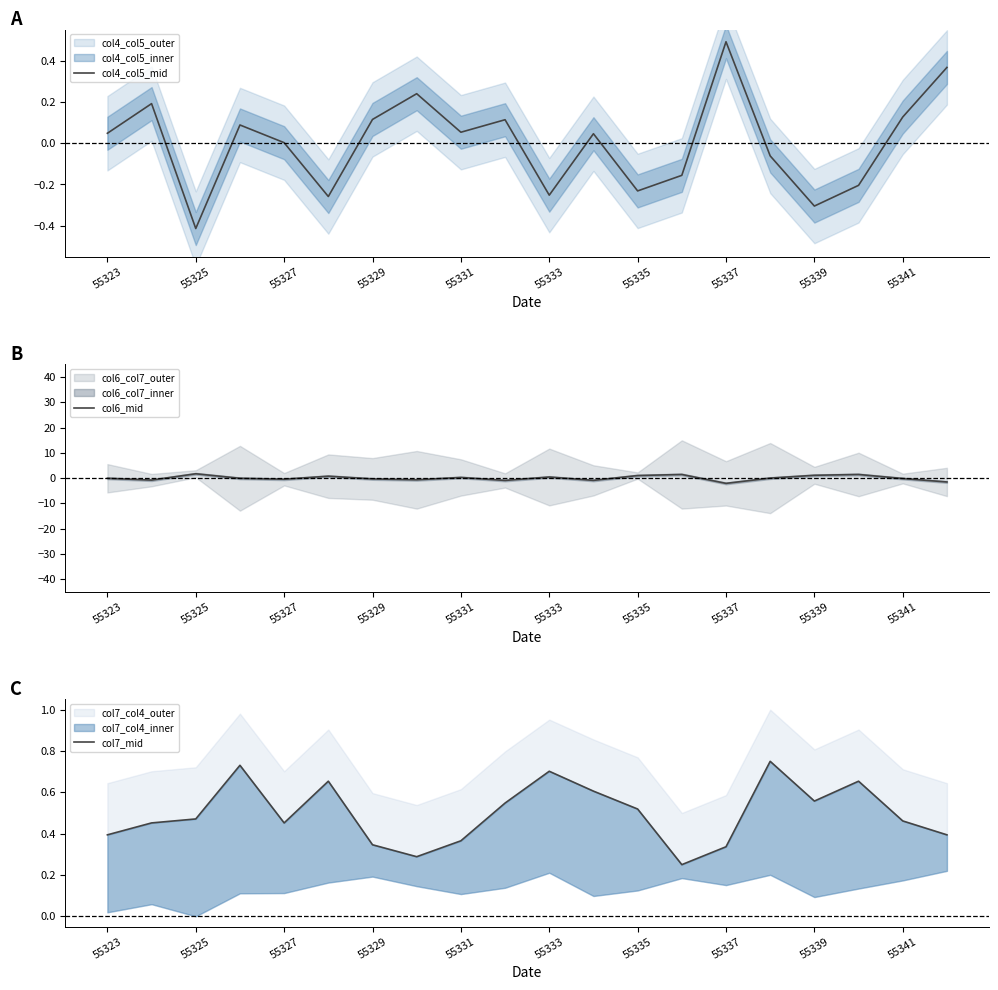

Is it true that col4_col5_mid equals 0.0 at 55327?

True